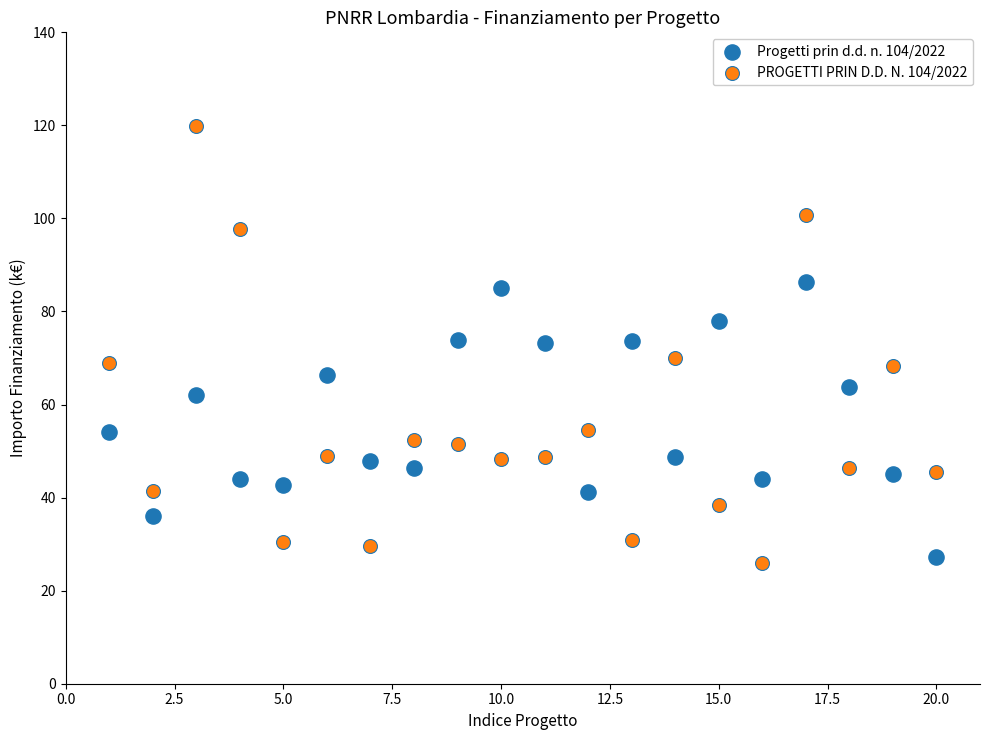

What is the X range (max minus min) for the scatter plot?

19.0